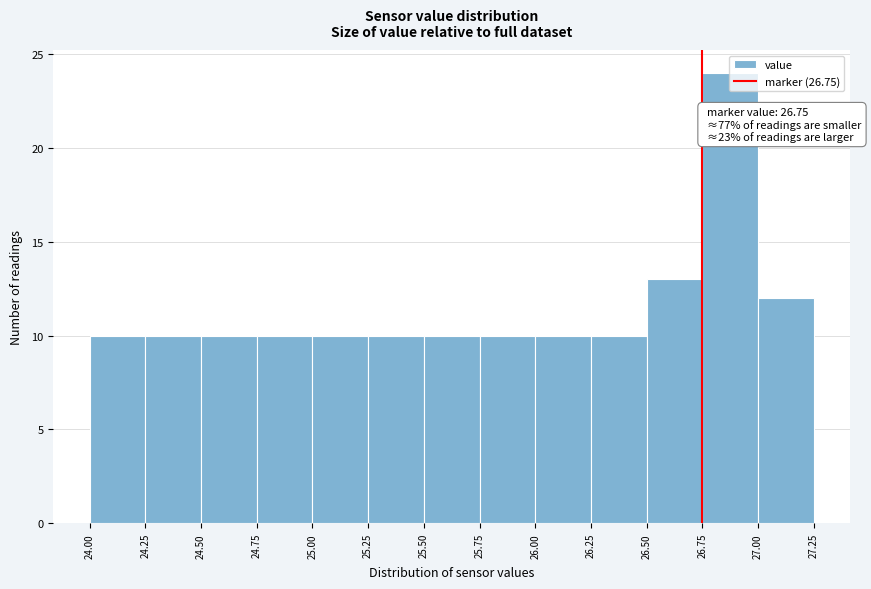

Which range on the x-axis has the tallest bar?

26.75 to 27.00